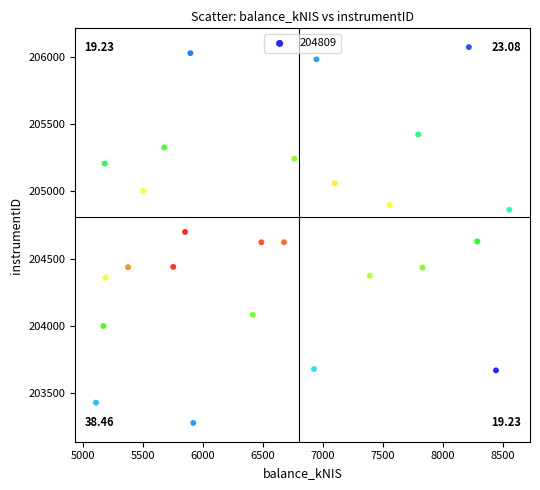

What is the range of Y values (max minus min)?

2794.0